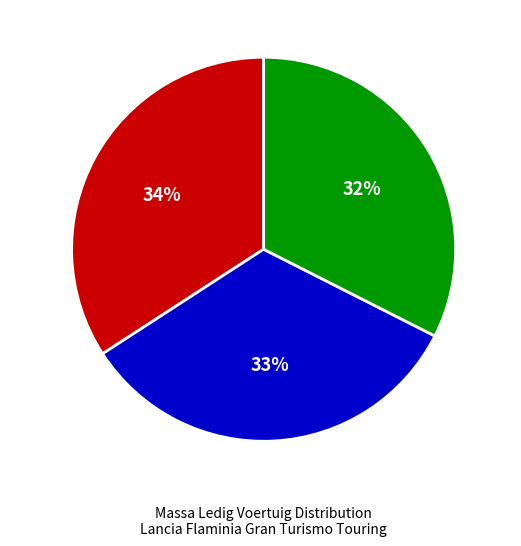

To the nearest percent, what is the difference between the 9793SK and 9151BG slice percentages?

1%